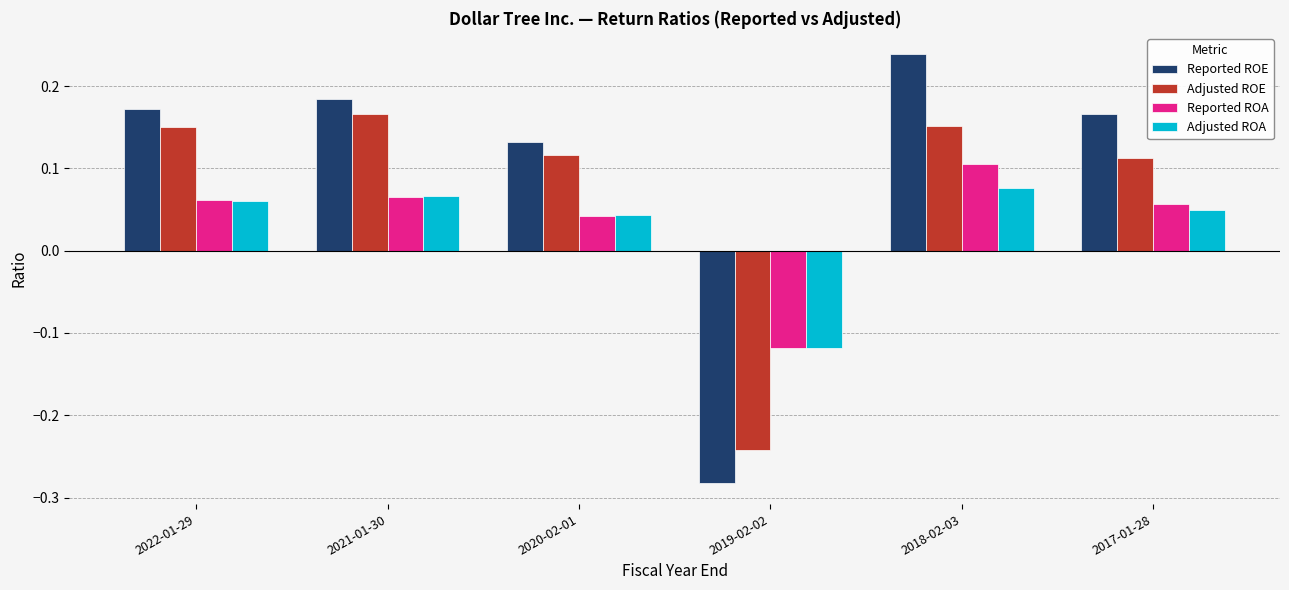

What are all the series names shown in the legend?

Reported ROE, Adjusted ROE, Reported ROA, Adjusted ROA